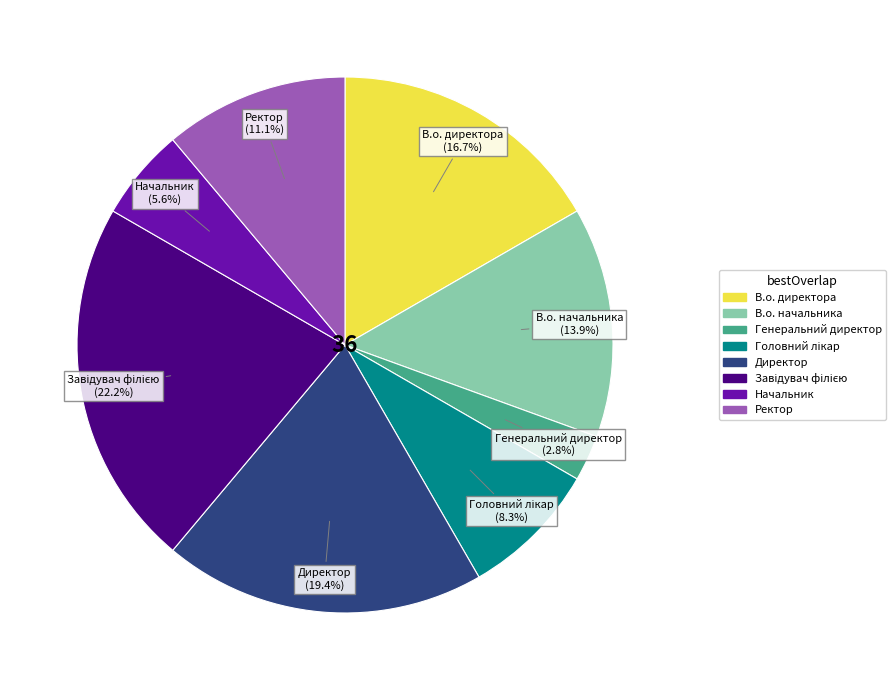

Does Директор account for over 50% of the chart?

No